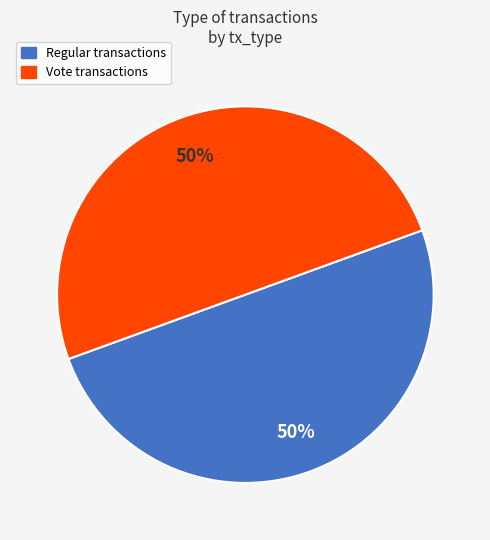

Is the sum of Regular and Vote greater than half?

Yes